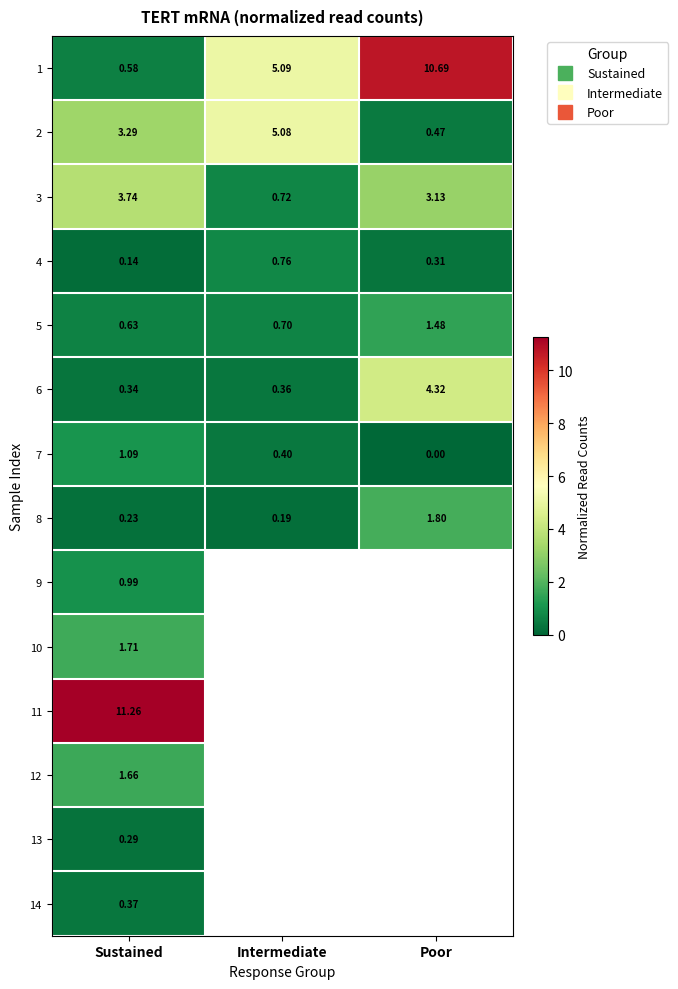

The 3 series shows 0.2 at Intermediate. True or false?

False